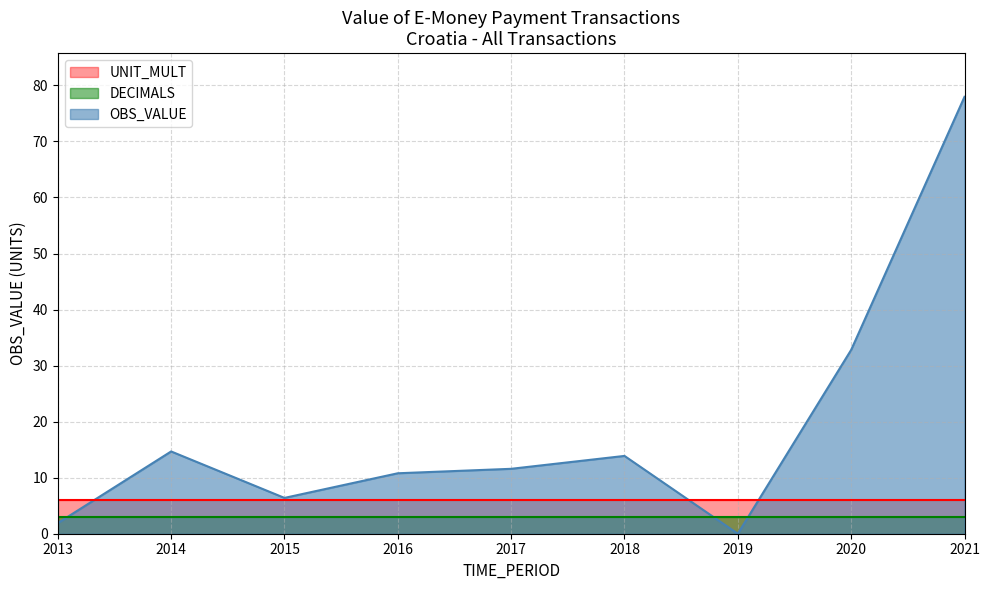

Reading left to right, extract all data points from this chart.

OBS_VALUE: 1.9	14.7	6.4	10.8	11.6	13.9	0.0	32.8	78.0
DECIMALS: 3.0	3.0	3.0	3.0	3.0	3.0	3.0	3.0	3.0
UNIT_MULT: 6.0	6.0	6.0	6.0	6.0	6.0	6.0	6.0	6.0